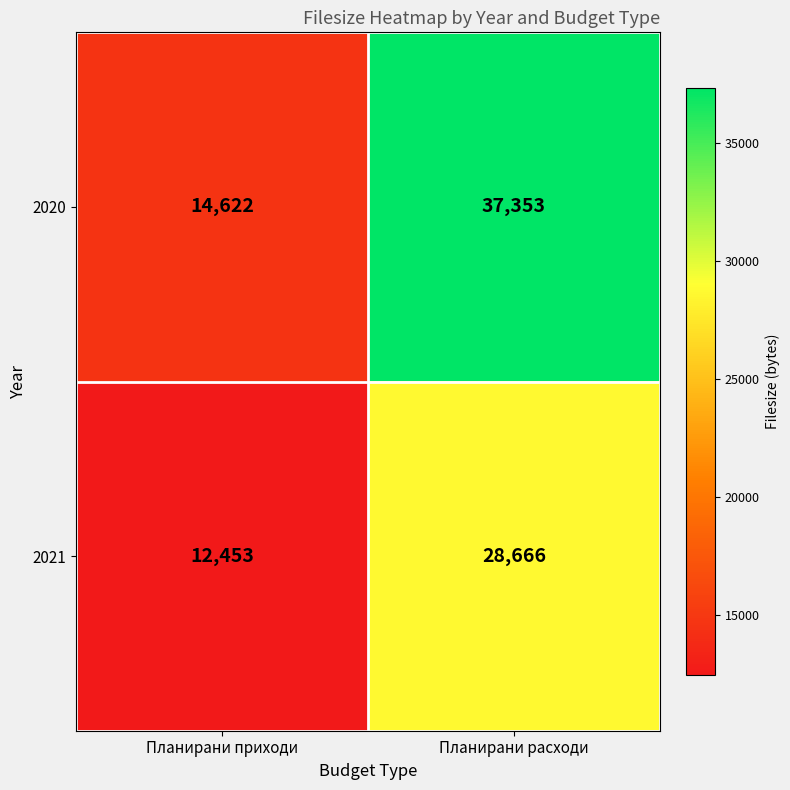

True or false: 2020 has a value of 7251 at Планирани приходи.

False